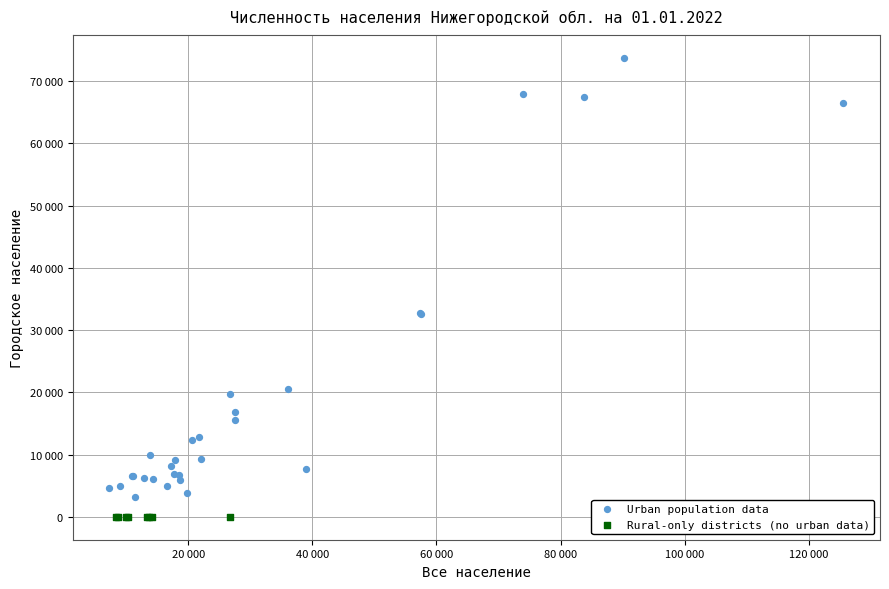

Which series reaches the maximum Y coordinate?

Urban population data